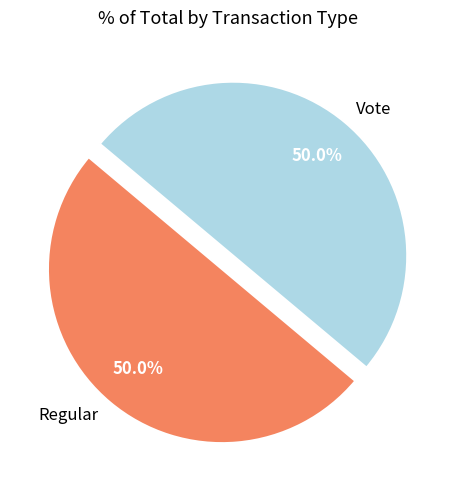

Approximately how many times larger is the value at Vote compared to Regular?

1.0